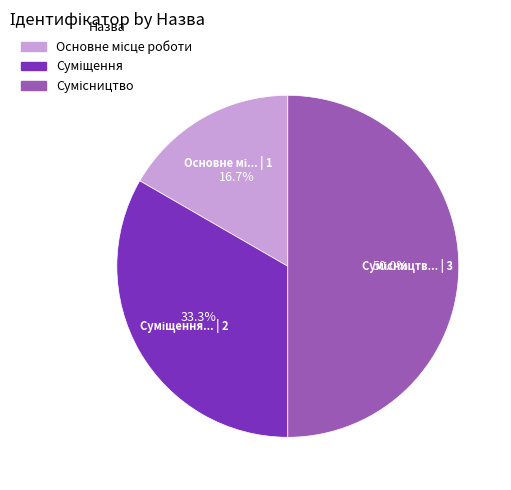

How many slices are in this pie chart?

3